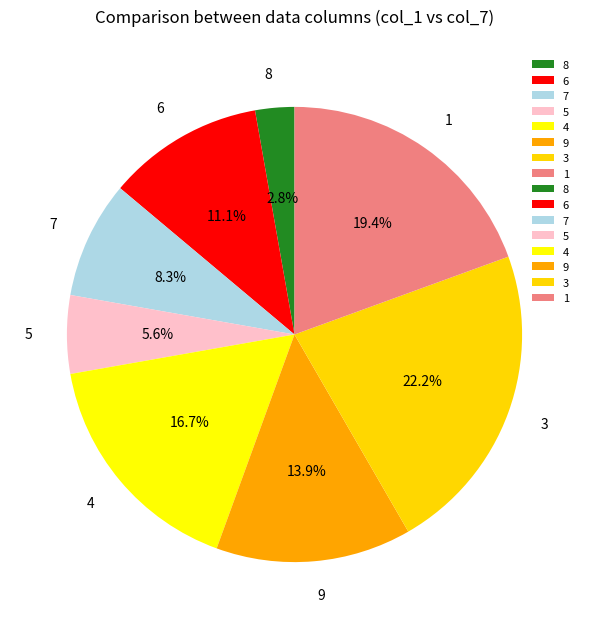

Rank the categories by value from highest to lowest.

3, 1, 4, 9, 6, 7, 5, 8